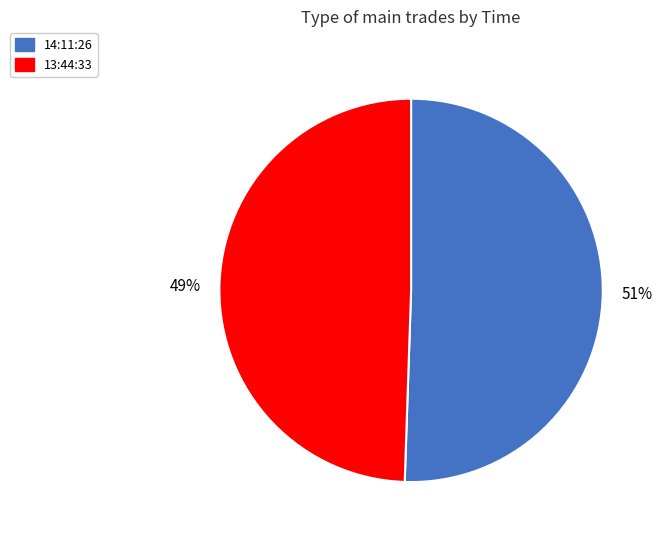

Is the sum of 14:11:26 and 13:44:33 greater than half?

Yes